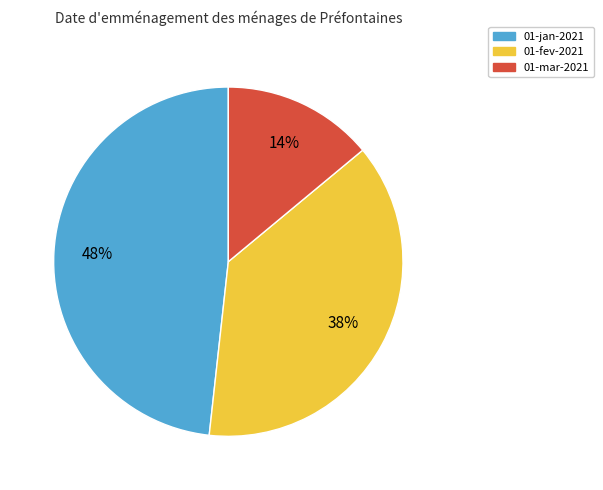

What percentage is the 01-fev-2021 slice, to the nearest percent?

38%